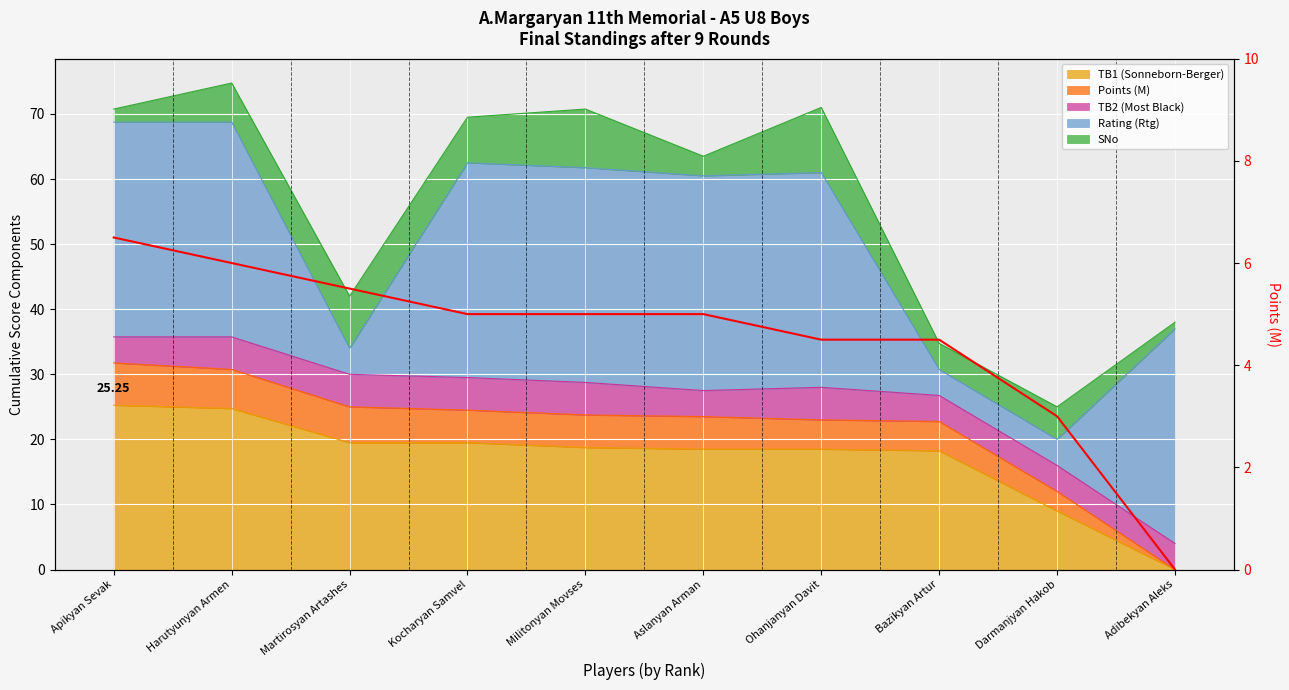

Is it true that the value at Aslanyan Arman is 5.0?

True